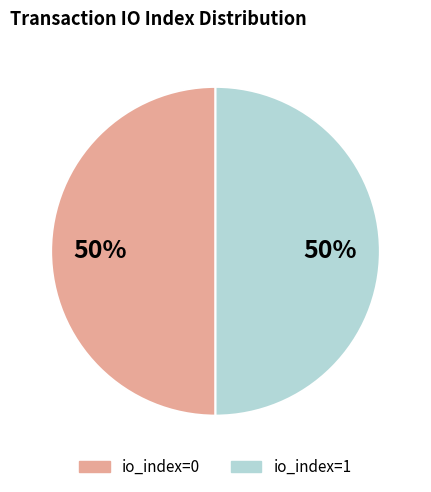

The io_index=0 slice represents 7% of the pie. True or false?

False